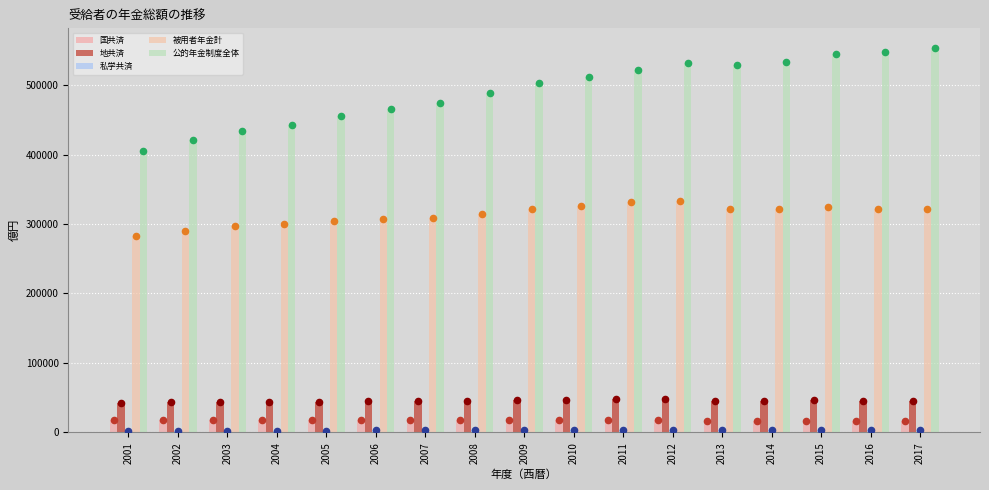

What is the total value across all series at 2002?

773676